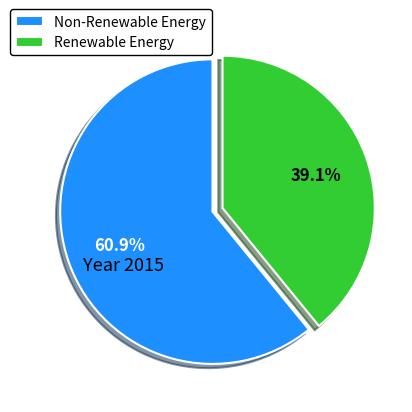

Which category accounts for the majority?

Non-Renewable Energy